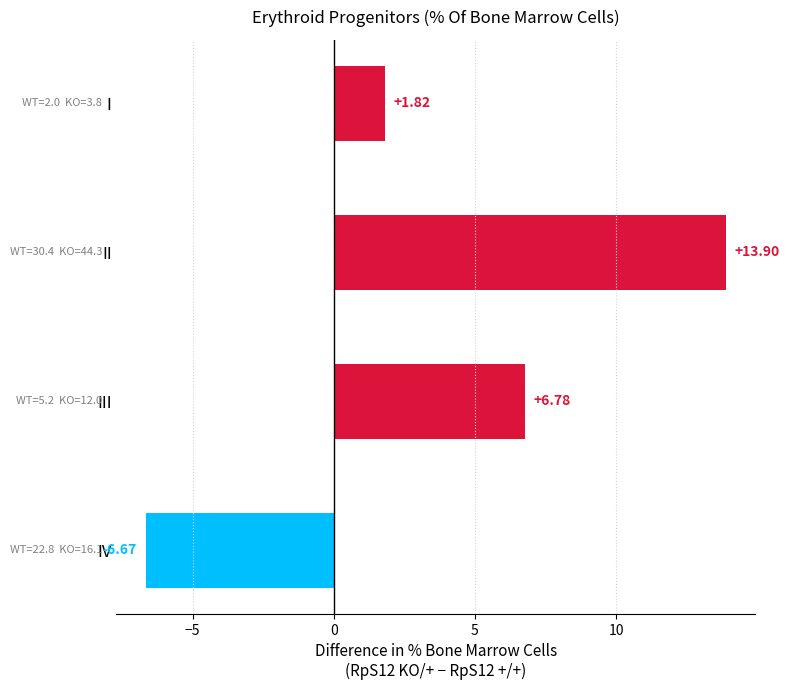

Between IV and I, which is larger?

I